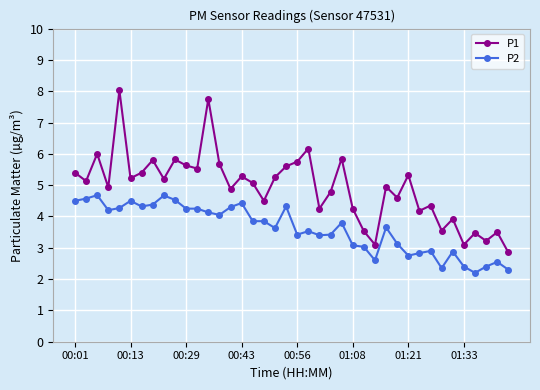

How many series are shown in this chart?

2